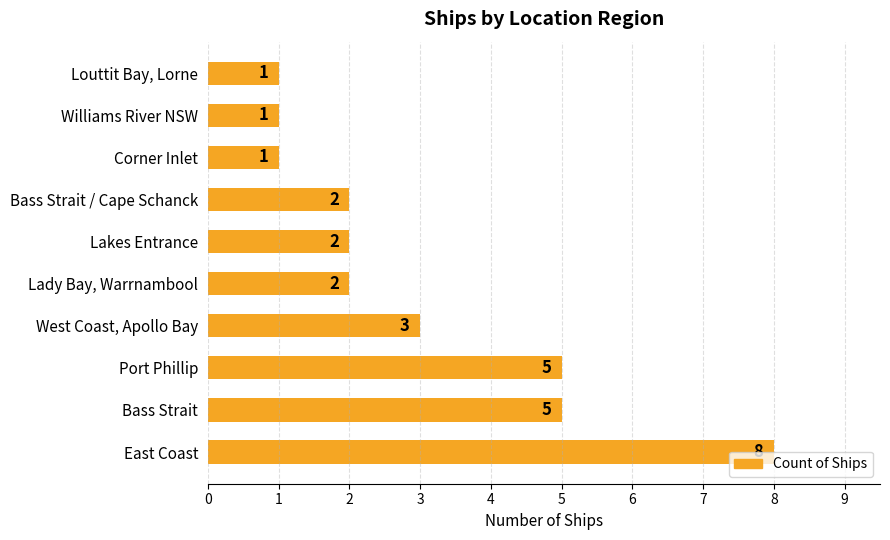

What is the ratio of the value at Williams River NSW to the value at Lady Bay, Warrnambool?

0.5